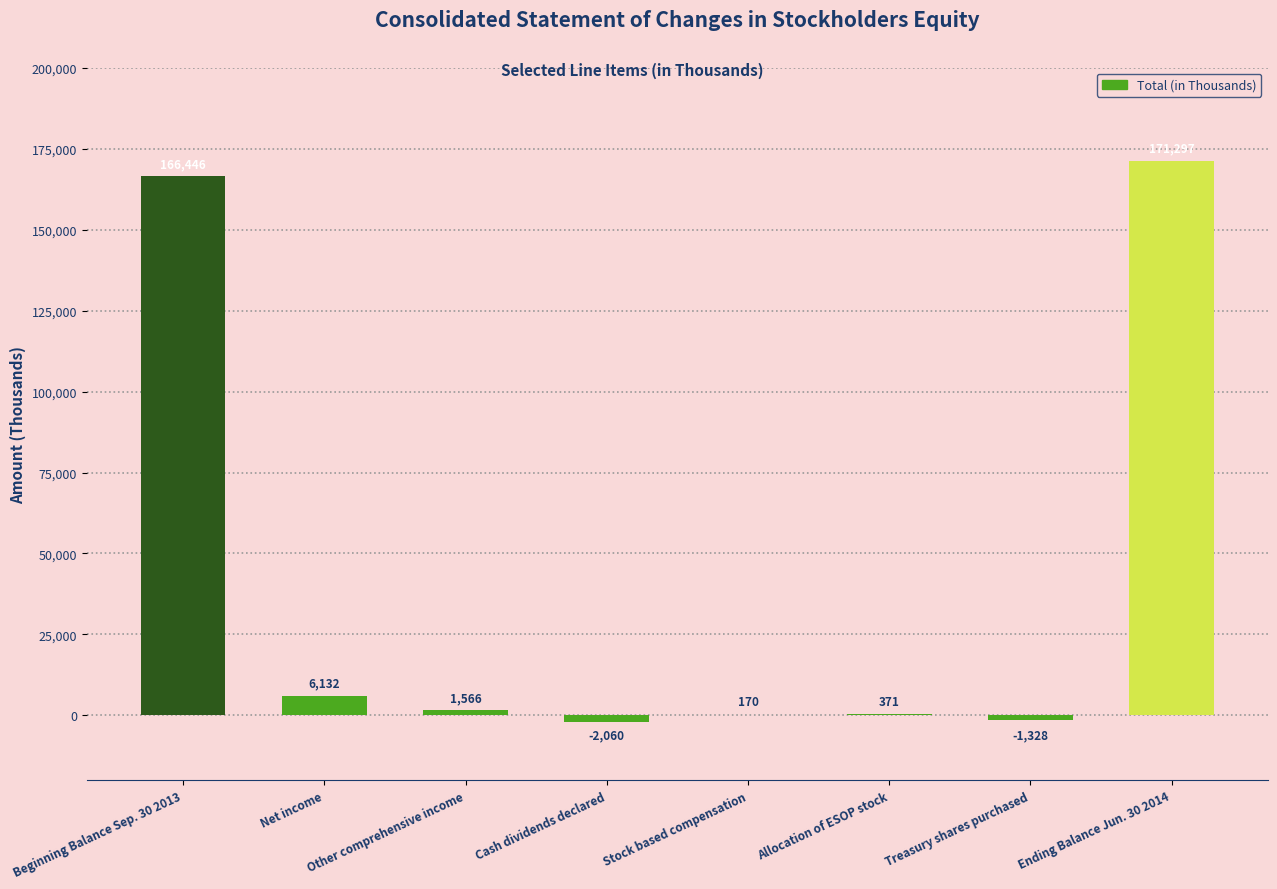

Are the bars grouped side by side (vs. stacked)?

No